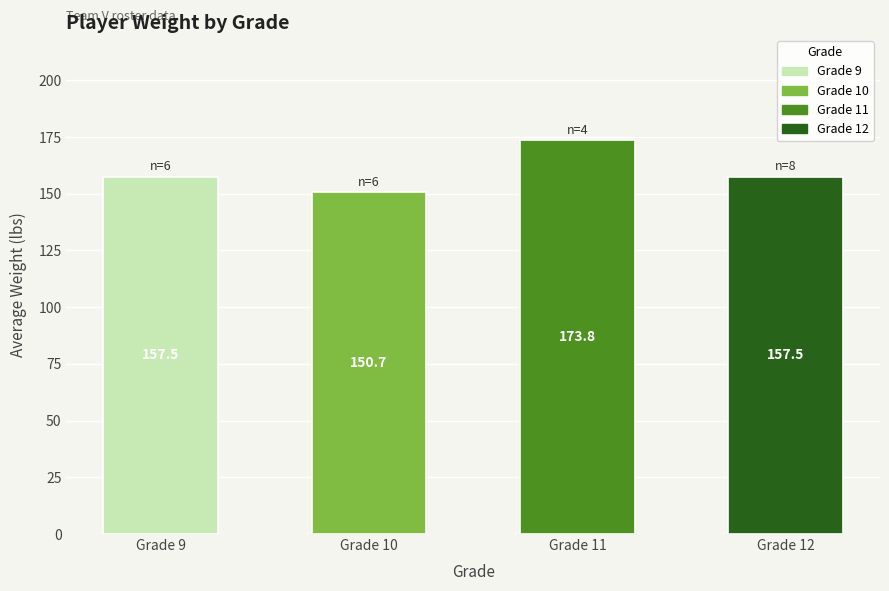

At which category does the chart reach its minimum across all series?

Grade 10